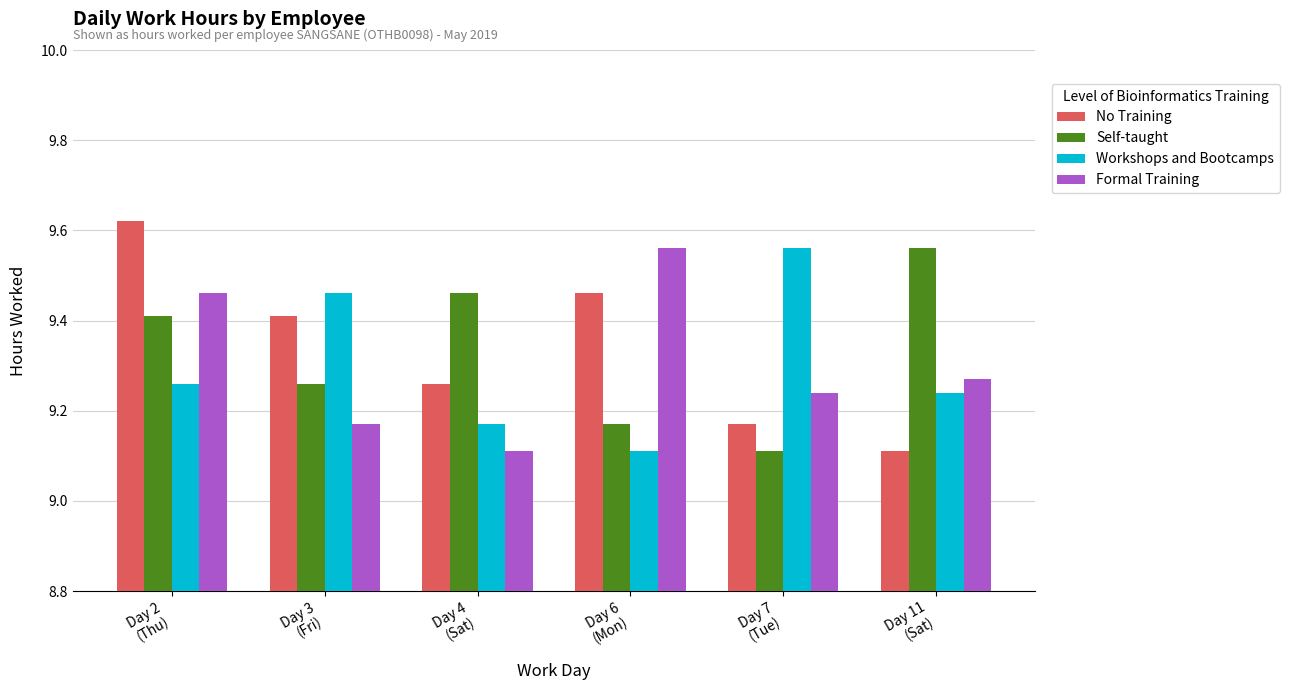

Is the value of Workshops and Bootcamps at Day 7
(Tue) greater than the value of Self-taught at Day 4
(Sat)?

Yes